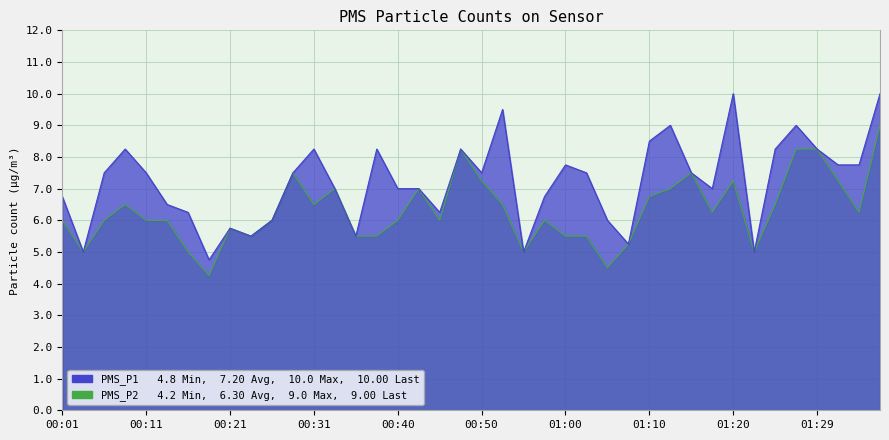

Which series changed the most between 00:48 and 01:10?

PMS_P2